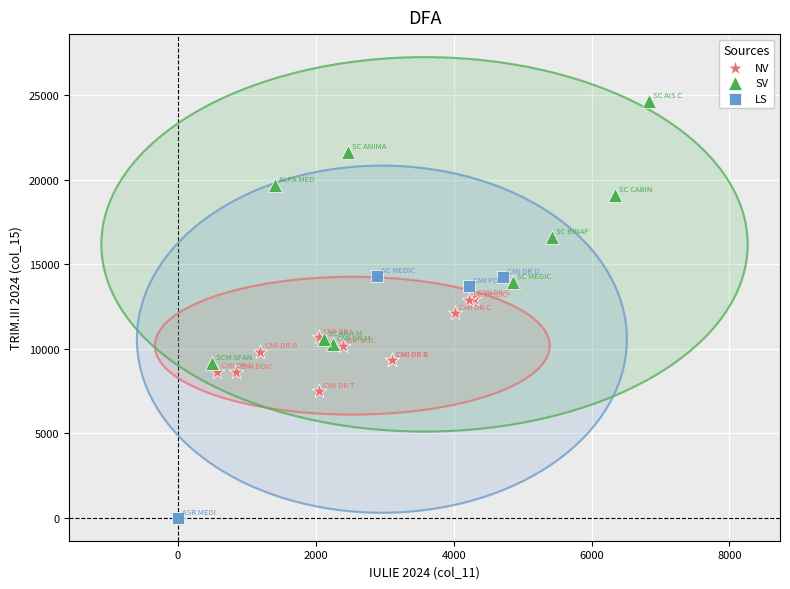

Which series has the widest spread of Y values?

SV